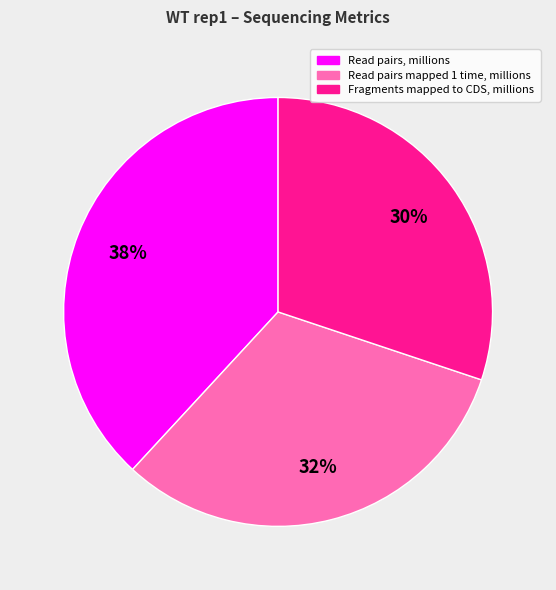

To the nearest percent, what is the average slice percentage?

33%